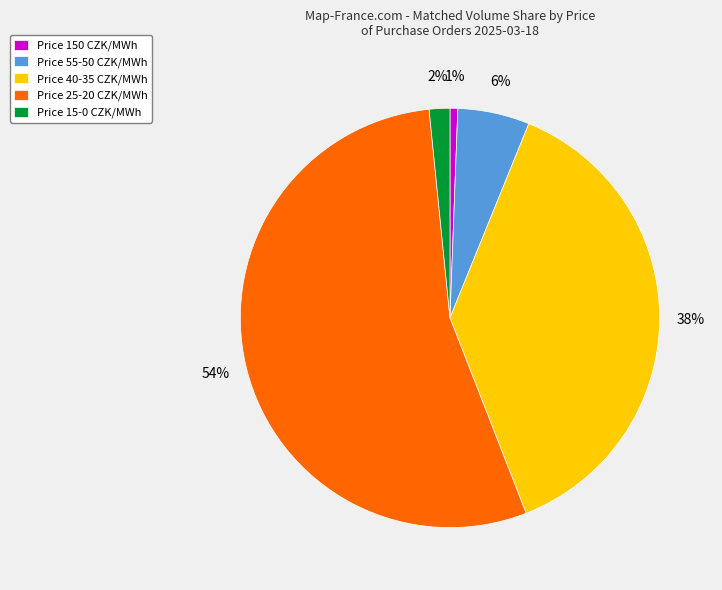

What is the largest slice in the pie chart?

Price 25-20 CZK/MWh